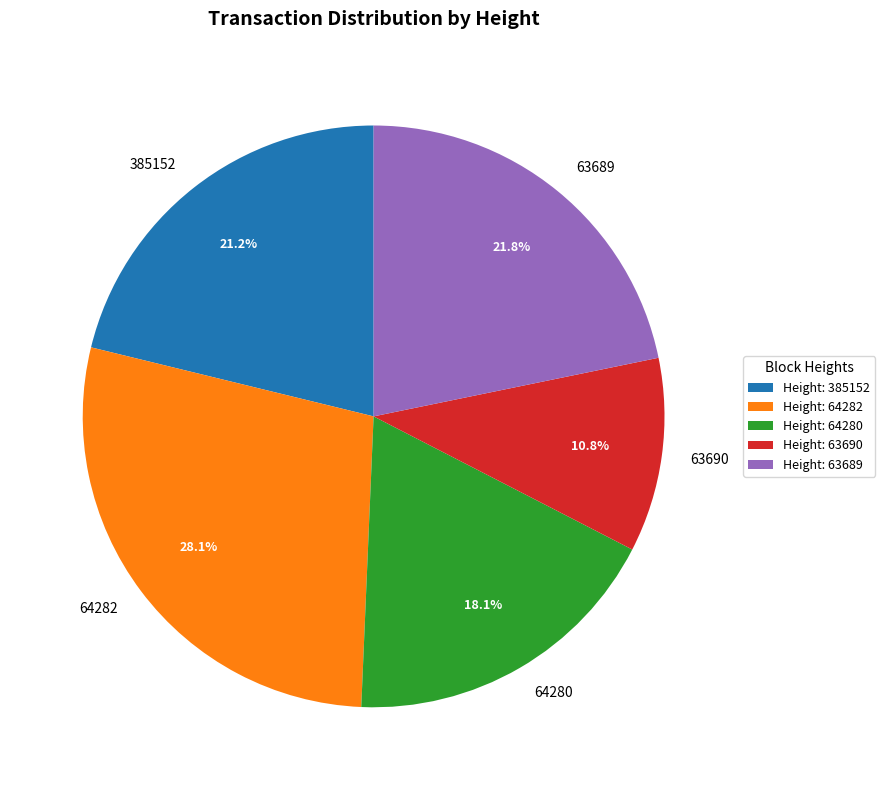

To the nearest percent, what portion does 385152 represent?

21%